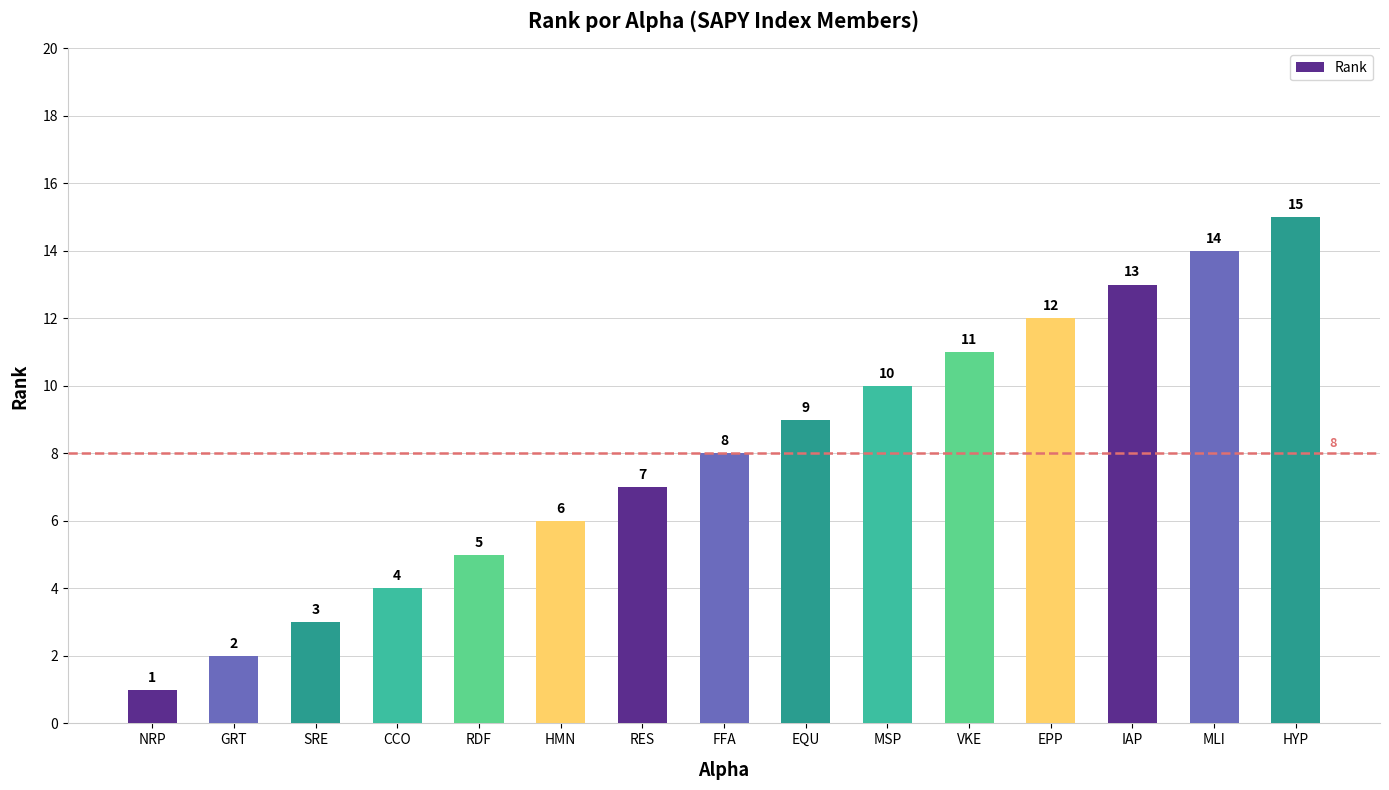

Reading left to right, extract all data points from this chart.

1	2	3	4	5	6	7	8	9	10	11	12	13	14	15